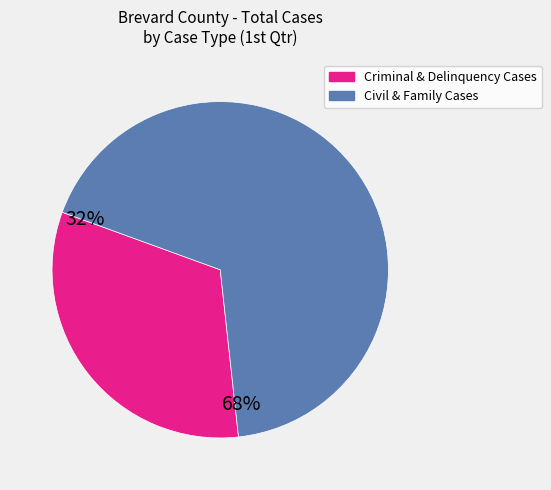

Is there a majority slice in this chart?

Yes